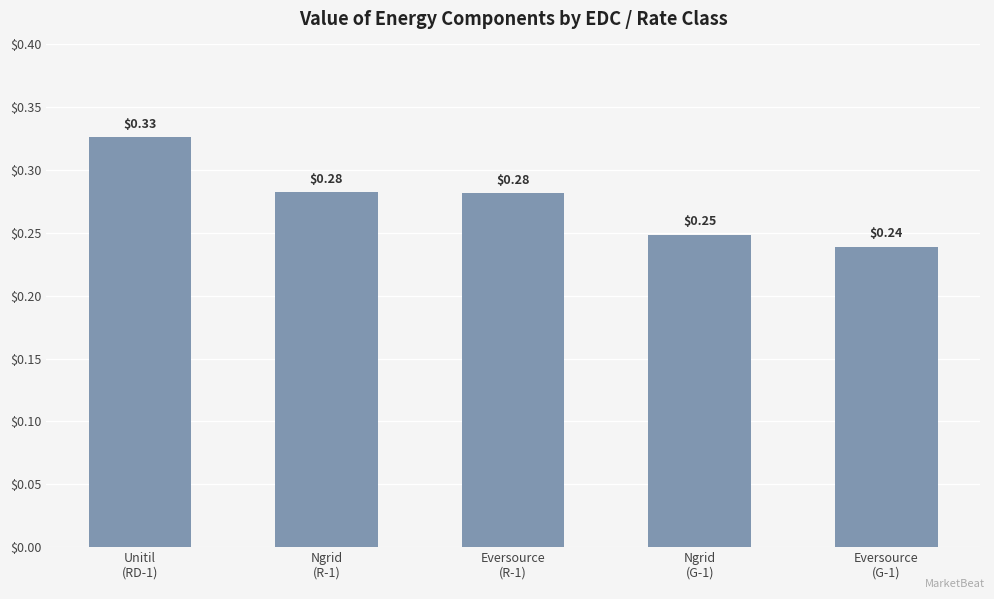

Are the bars horizontal?

No